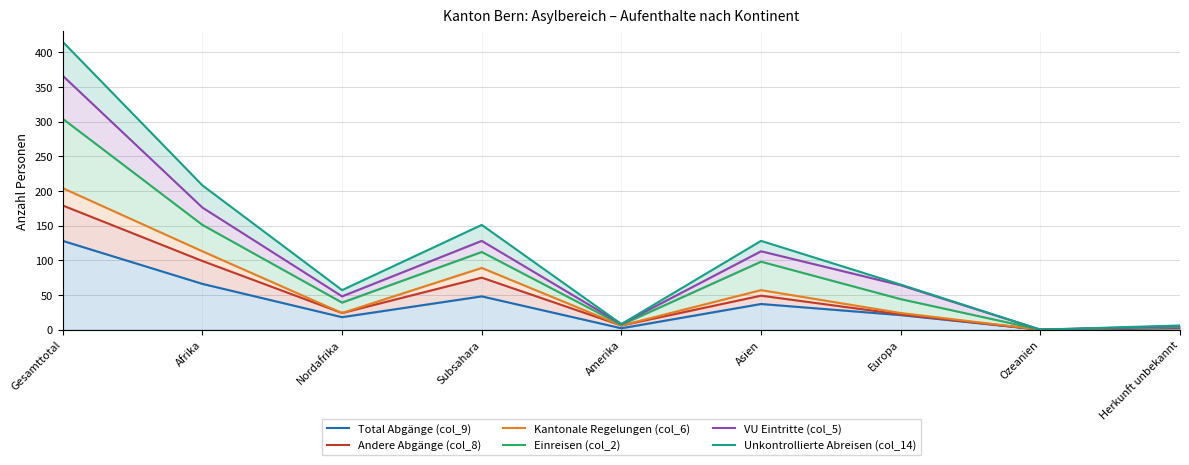

Which has a higher value, Europa or Afrika?

Afrika